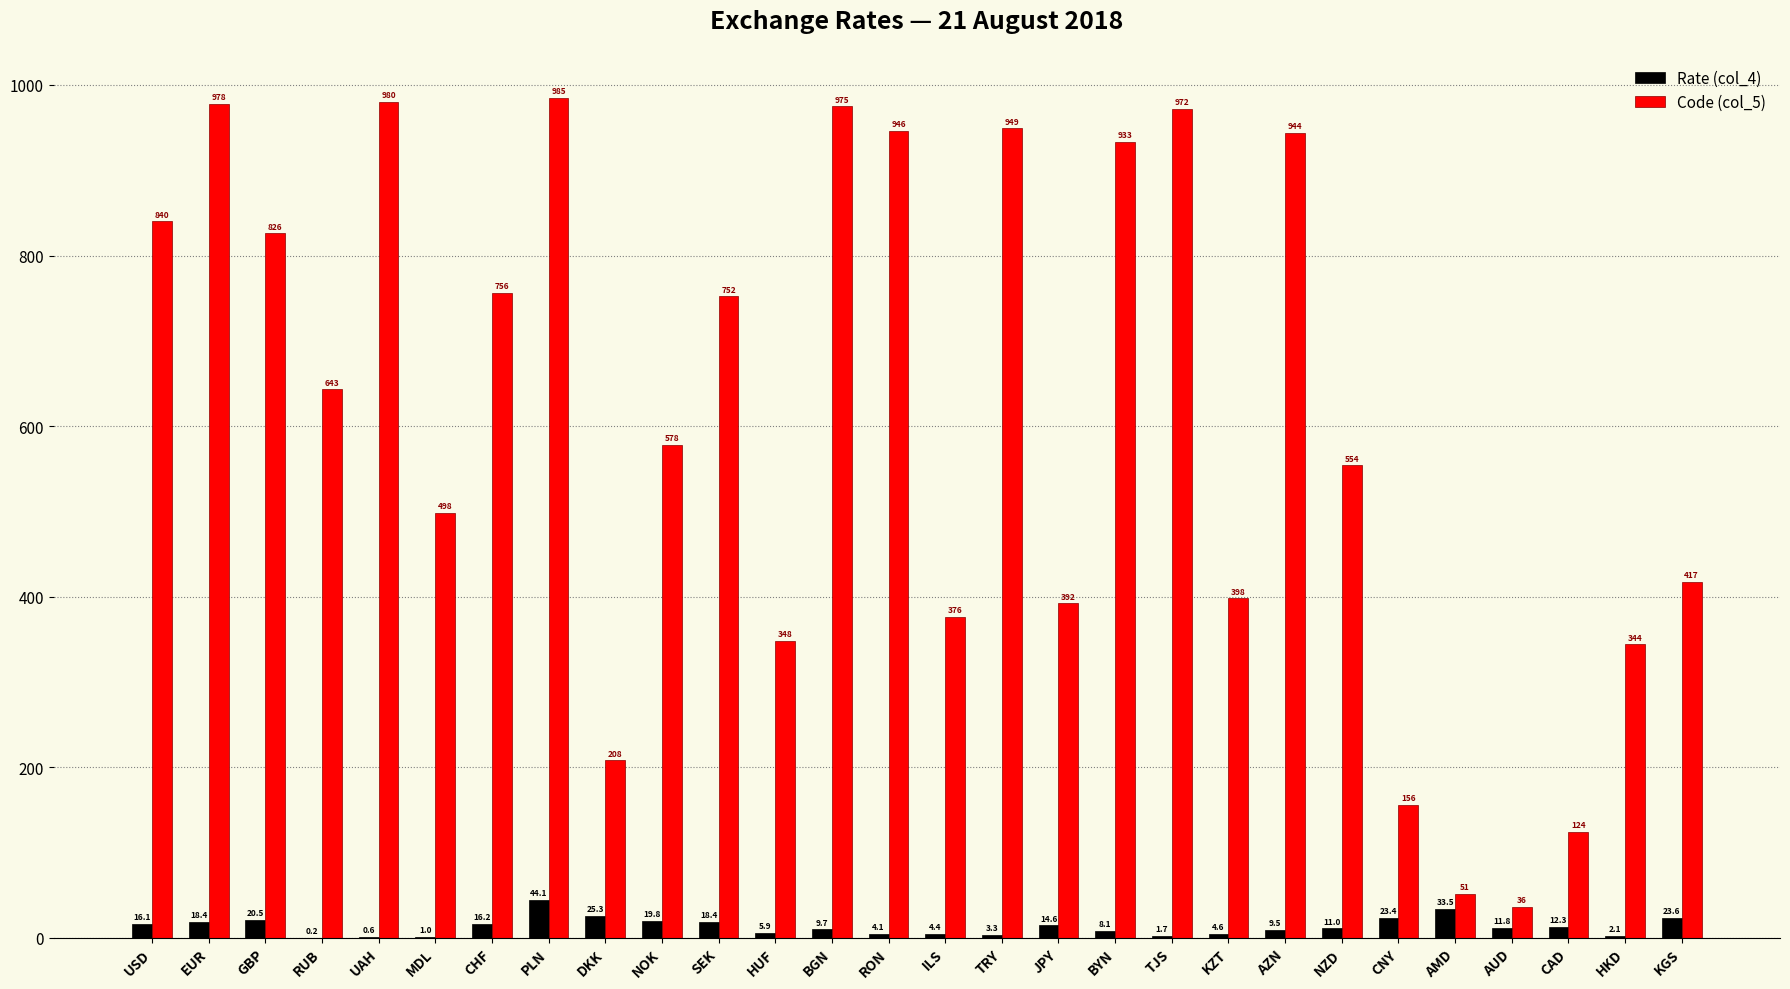

What is the sum of the Rate (col_4) values at TRY and AZN?

12.8